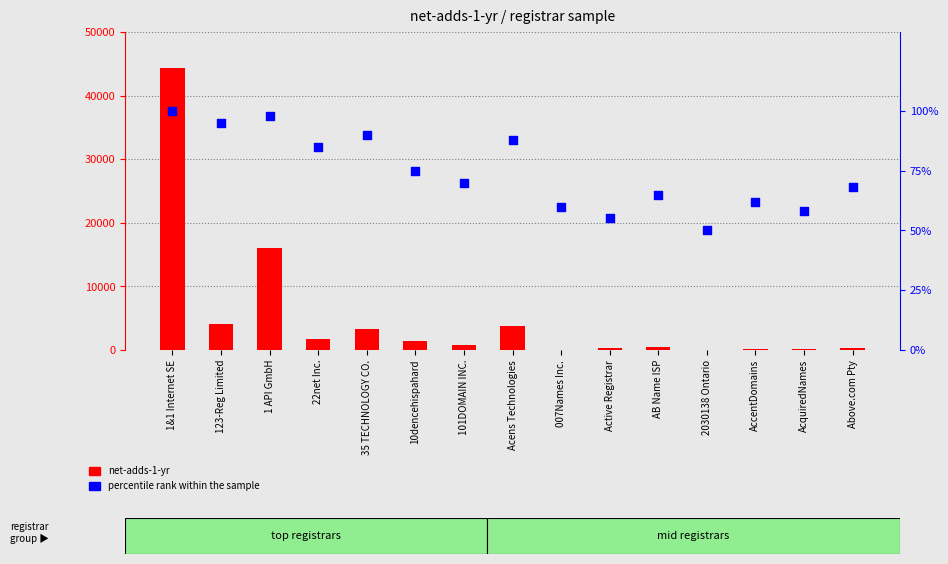

Which series contains the highest Y value?

net-adds-1-yr